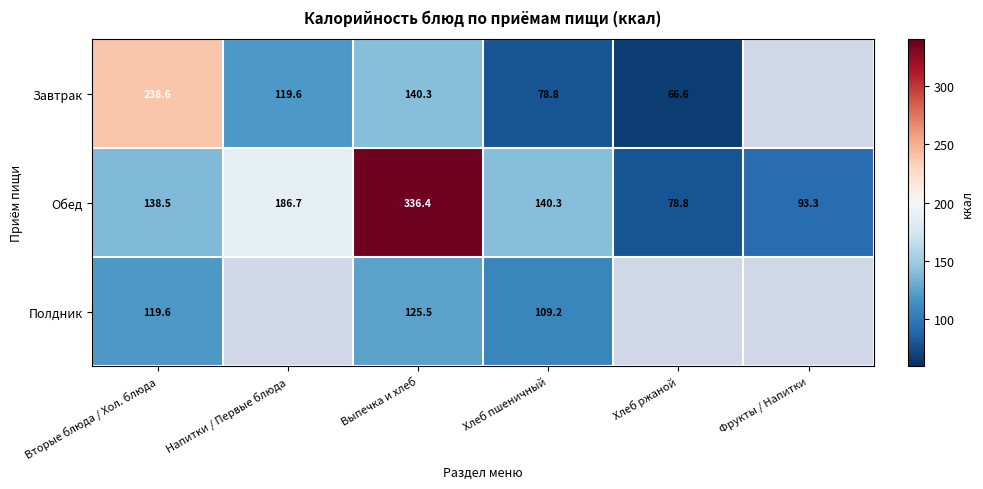

What is the sum of all Обед values?

974.0